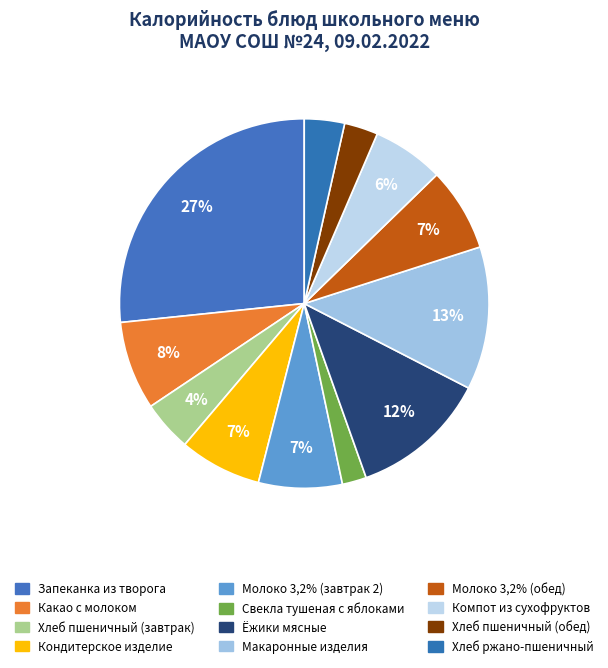

What percentage is the Макаронные изделия slice, to the nearest percent?

13%